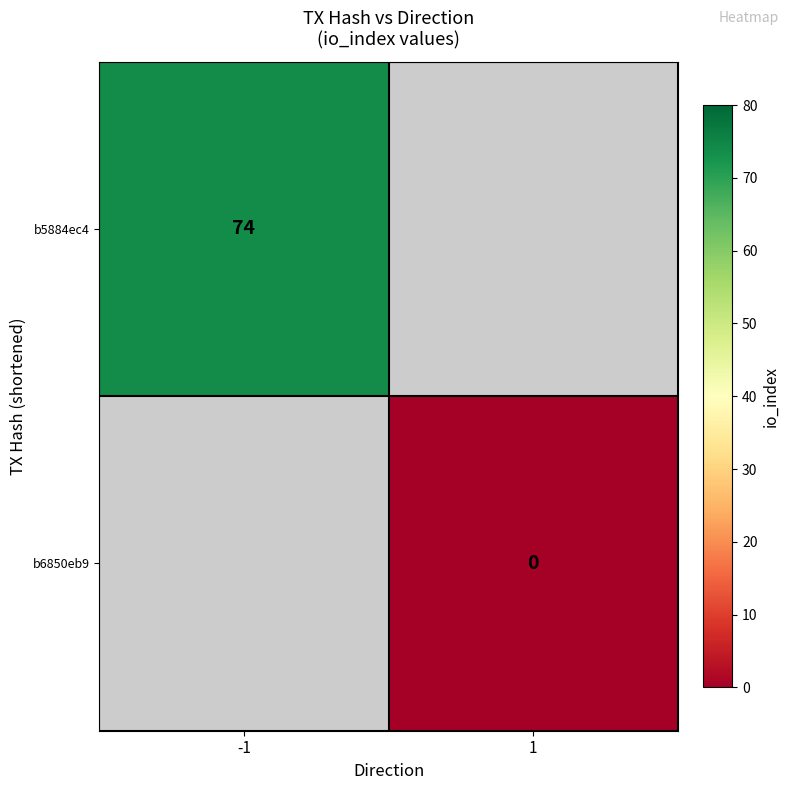

Which category has the lowest value across all series?

1